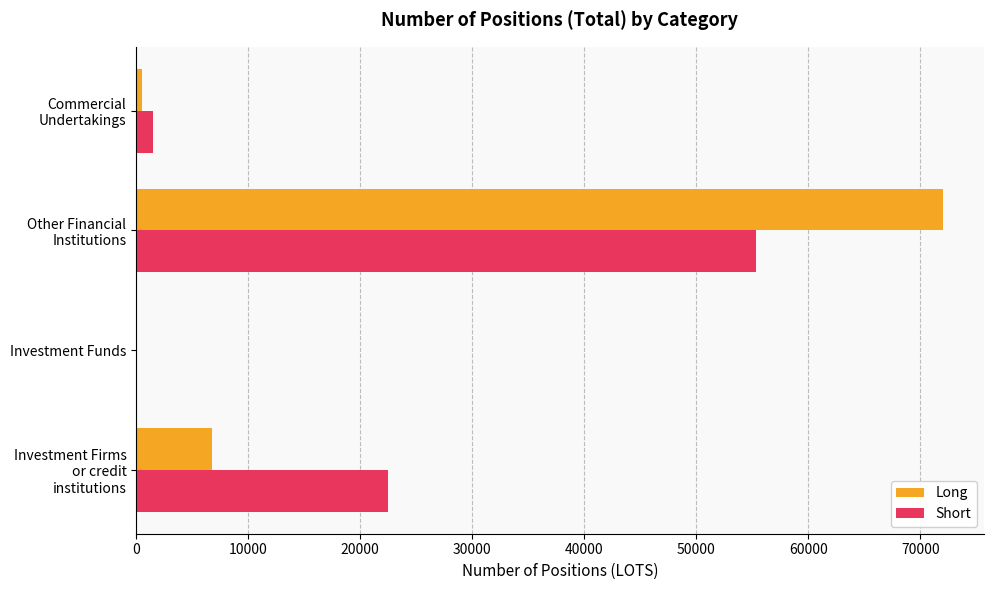

Between Investment Firms or credit institutions and Investment Funds, which series saw the biggest shift?

Short